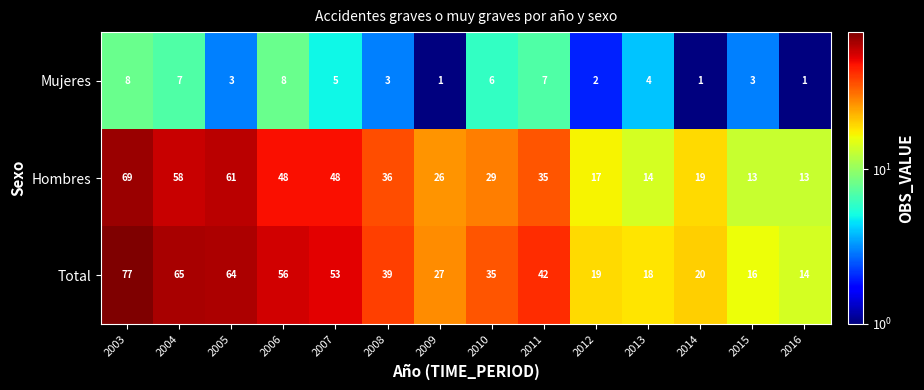

What is the average value of the Total series?

39